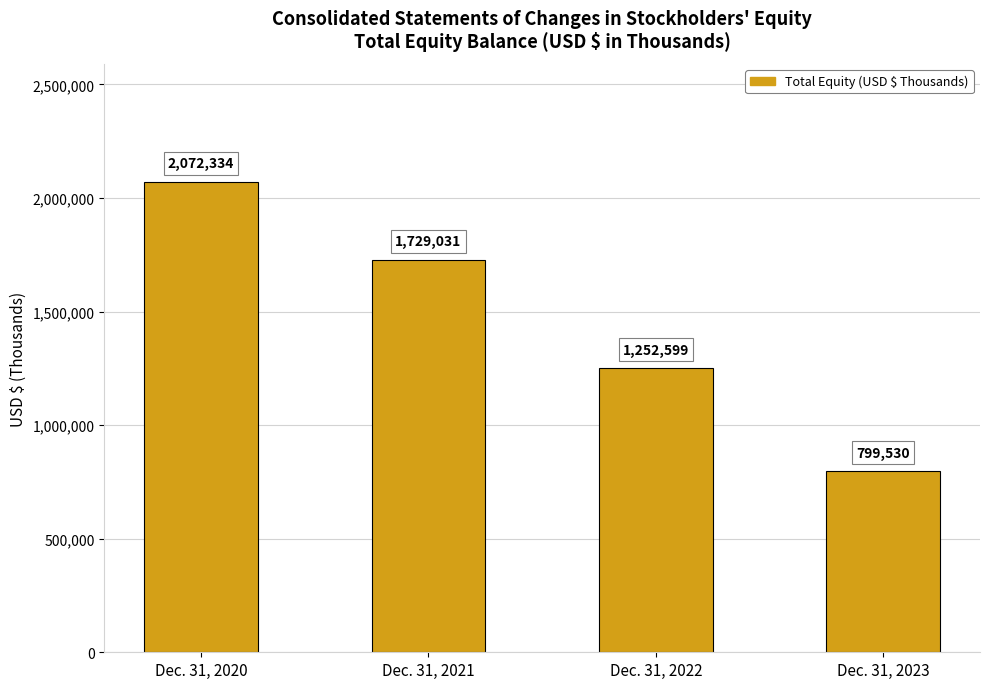

True or false: the data shows 1252599 at Dec. 31, 2022.

True